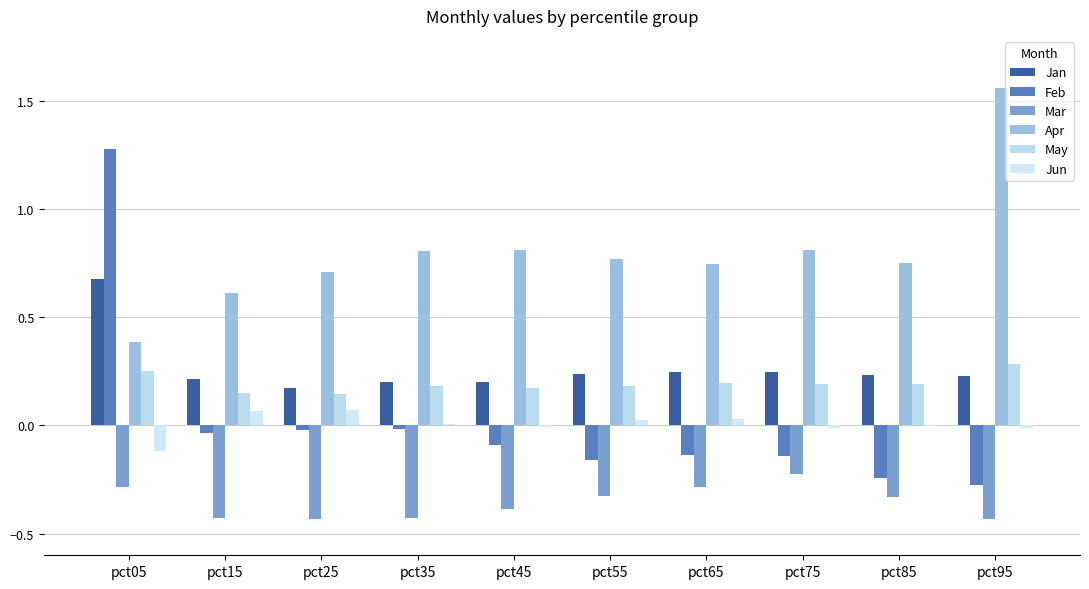

What are all the series names shown in the legend?

Jan, Feb, Mar, Apr, May, Jun